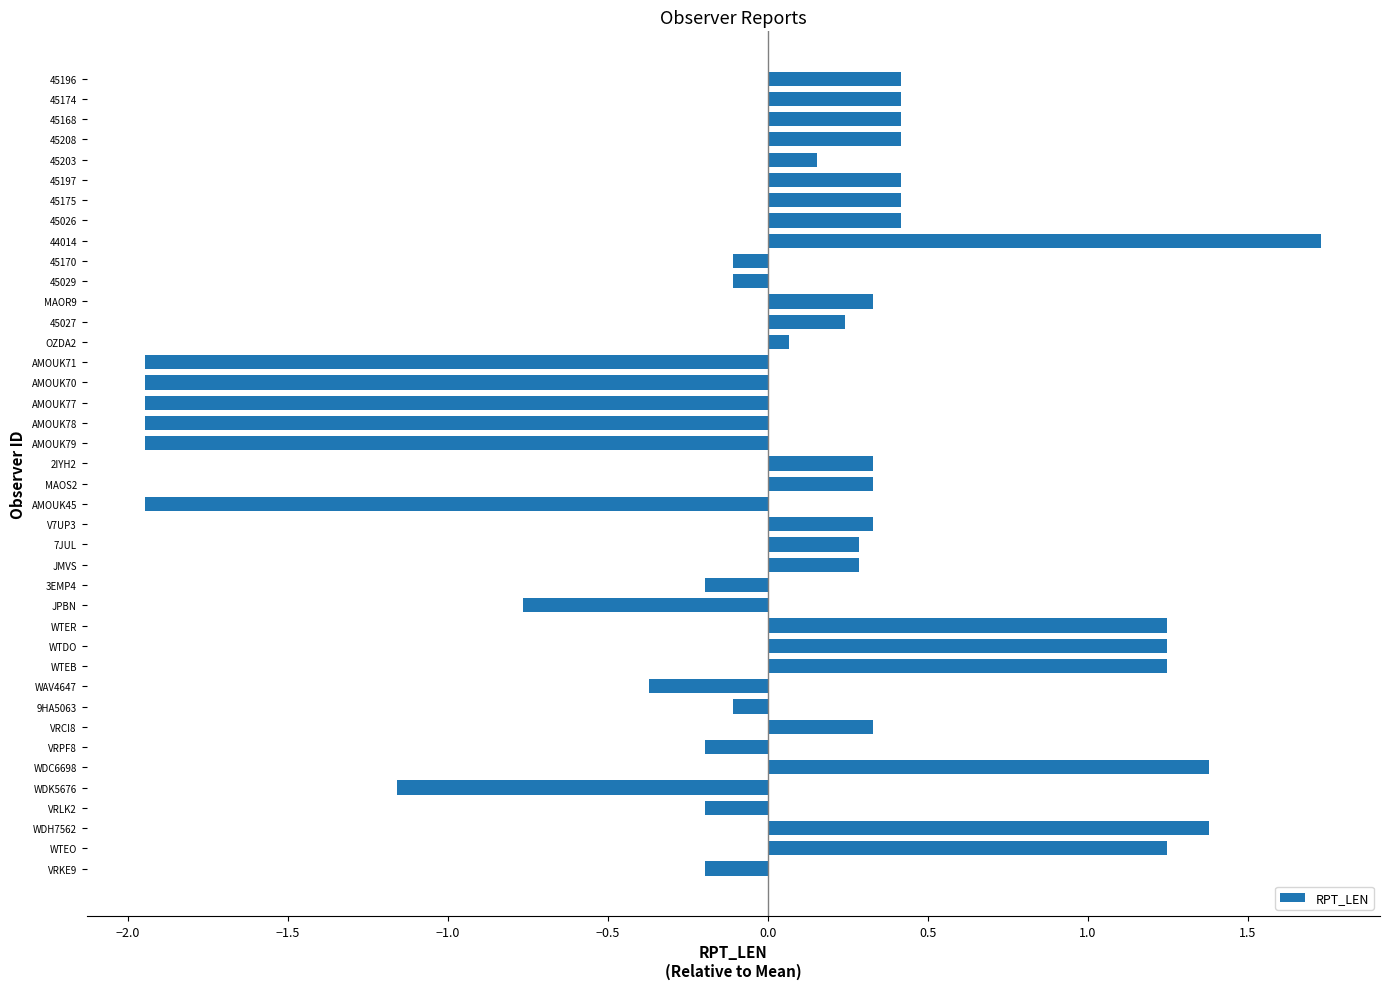

What is the difference between the values at 7JUL and WDH7562?

1.1